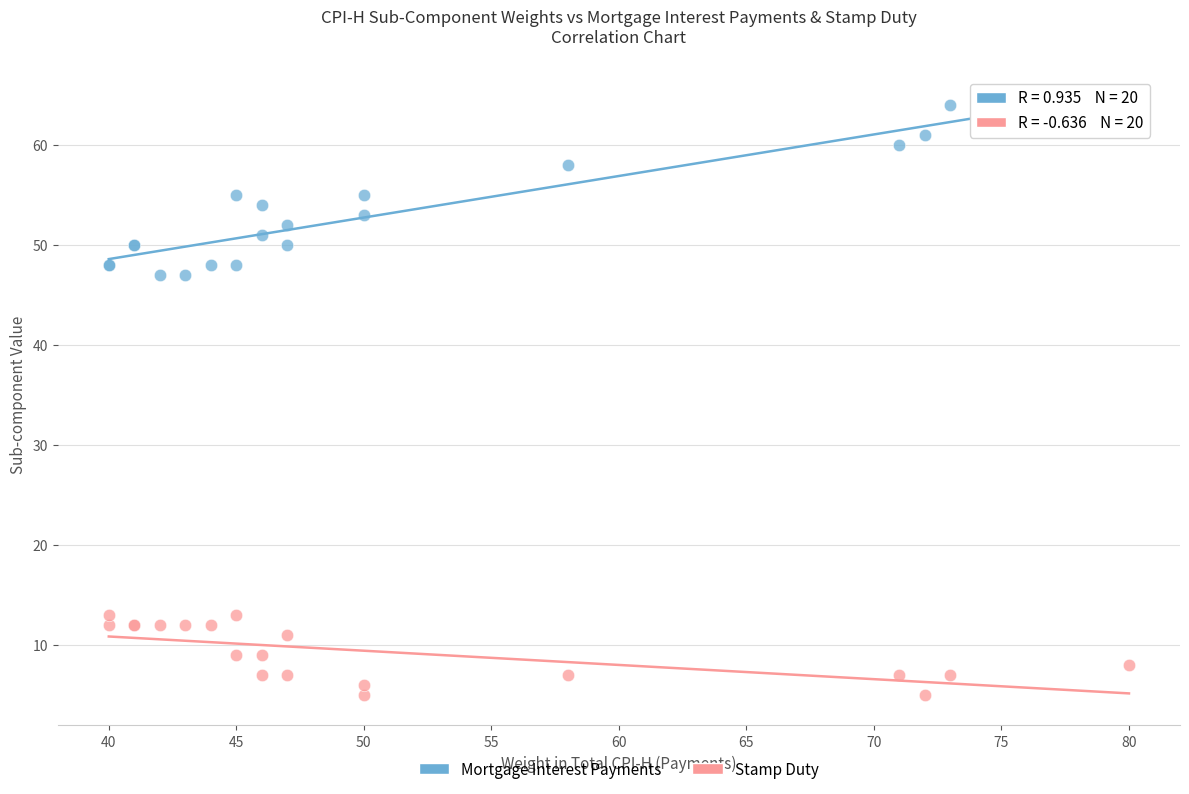

Which series has the widest spread of Y values?

Mortgage Interest Payments